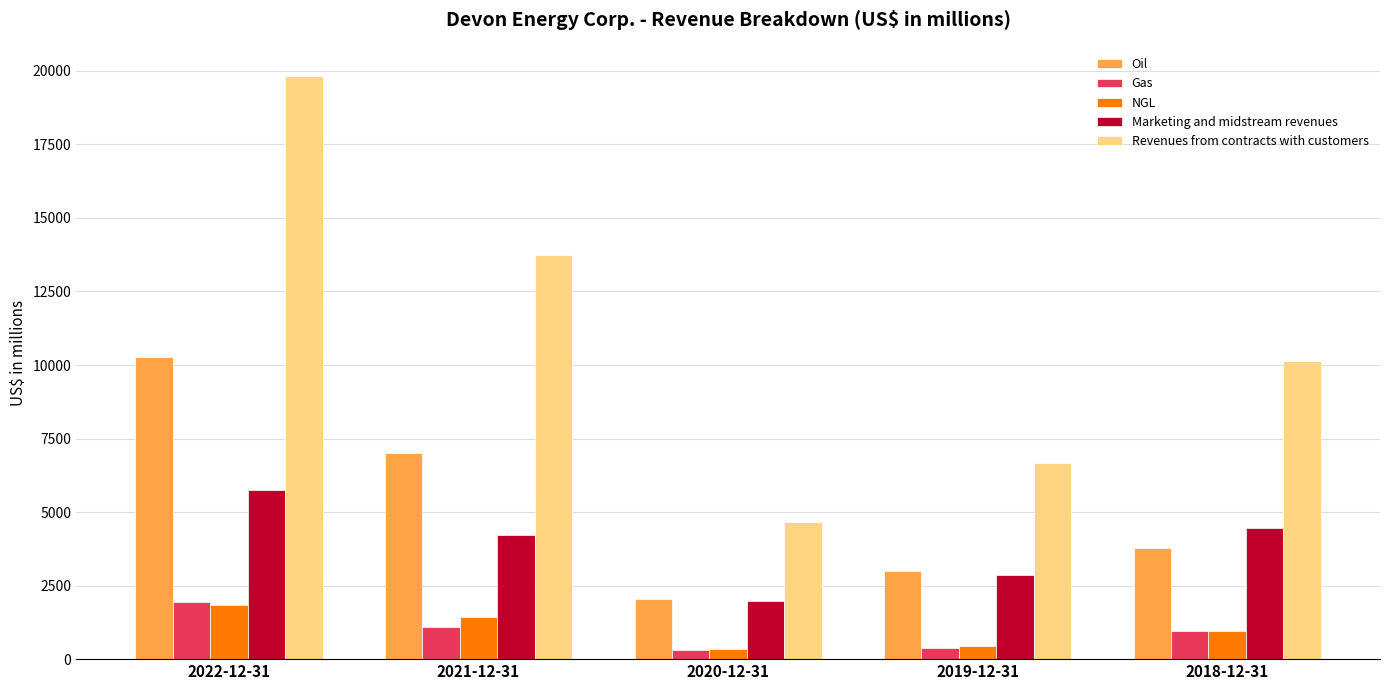

True or false: Gas has a value of 1948 at 2022-12-31.

True